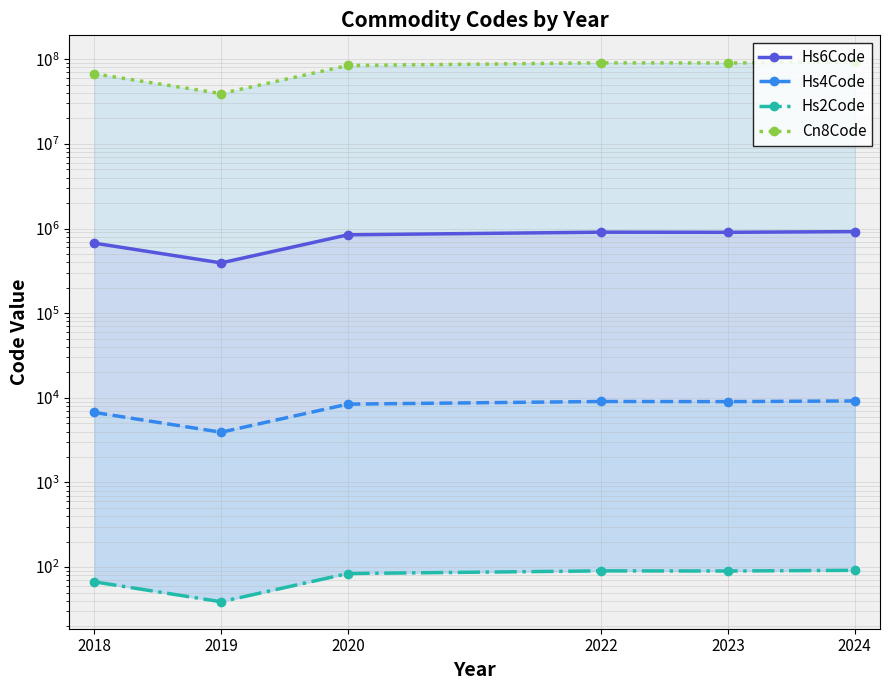

The value of Hs6Code at 2023 is 627181.4. True or false?

False